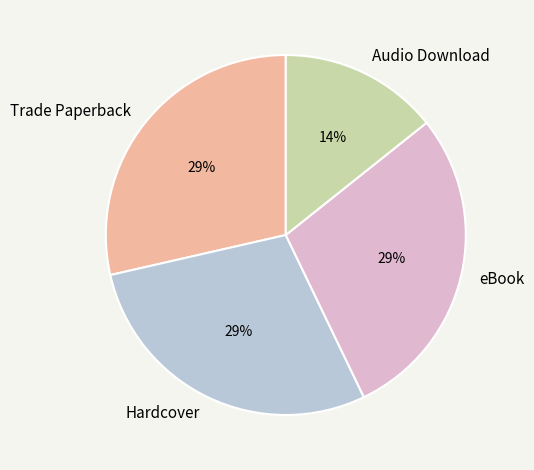

Approximately how many times larger is the value at Audio Download compared to Hardcover?

0.5